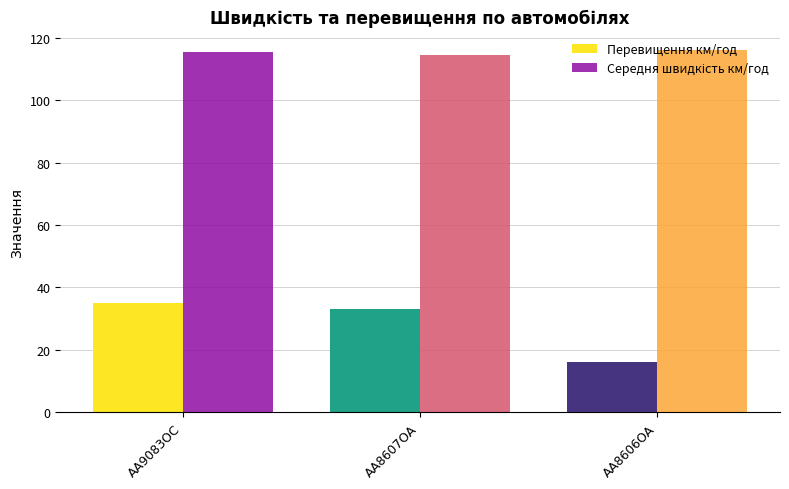

What is the sum of all Перевищення км/год values?

84.0